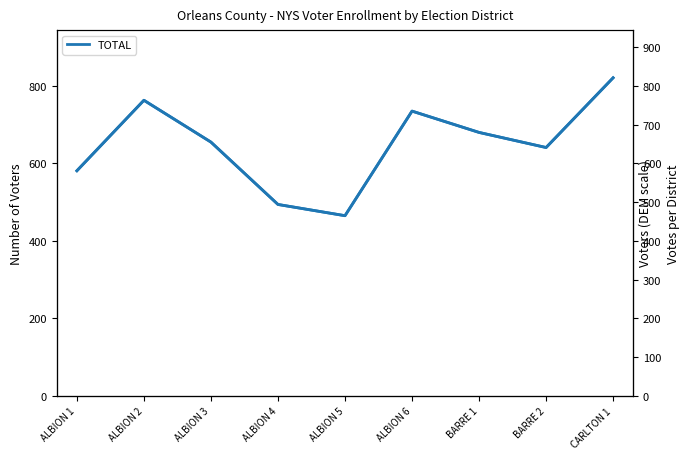

What is the difference between the second highest and second lowest values in the DEM series?

70